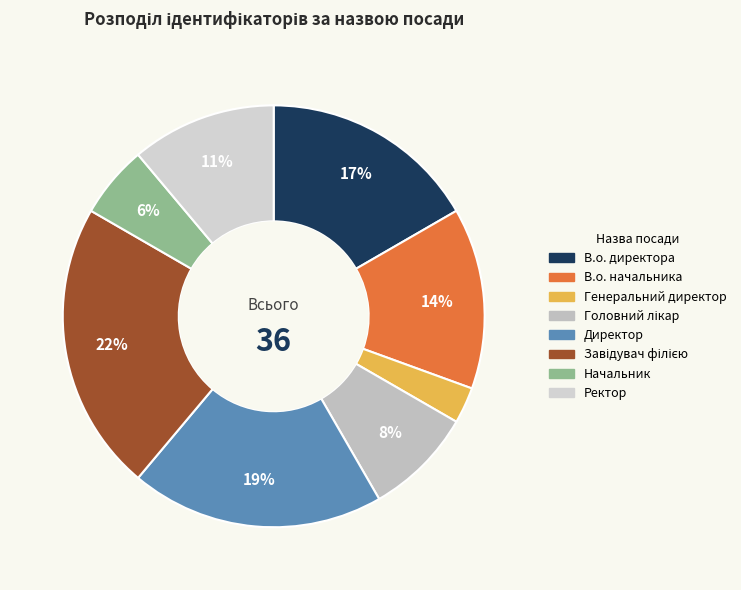

Which category has the smallest portion of the pie?

Генеральний директор